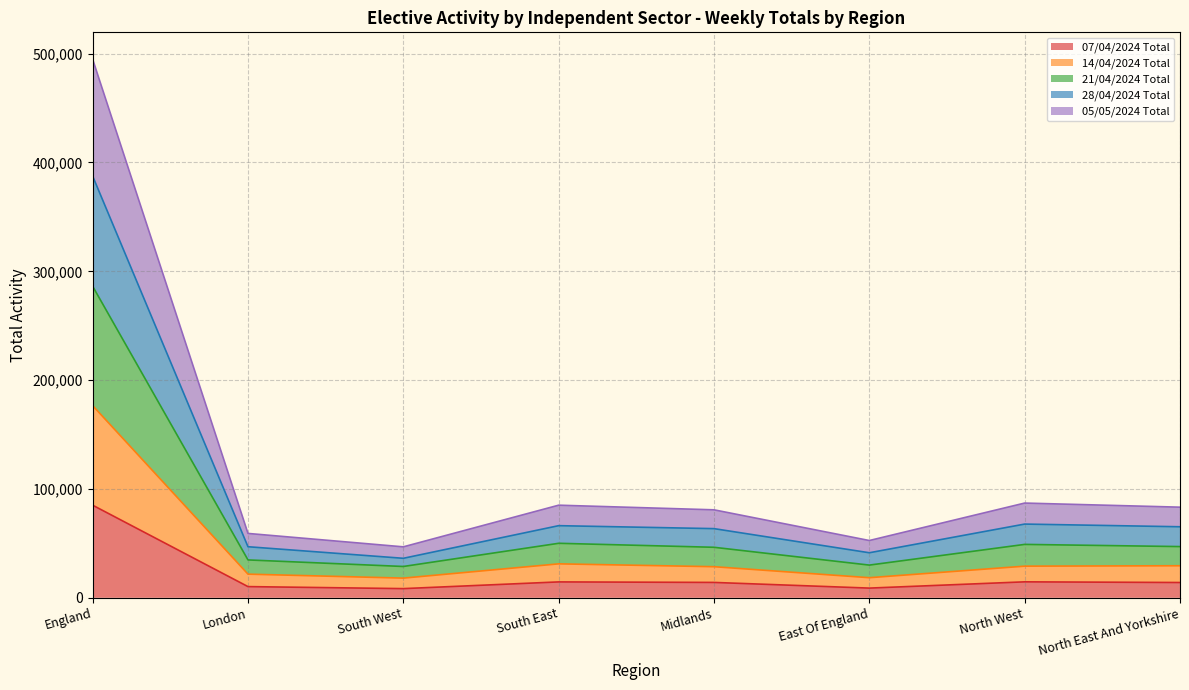

What is the difference between the 07/04/2024 Total values at Midlands and South West?

5690